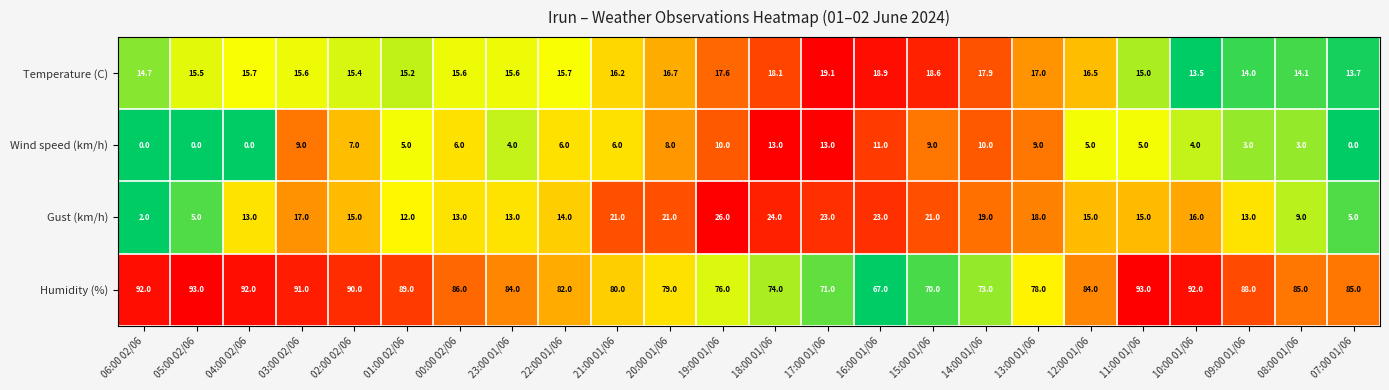

Rank the series by their maximum value, from lowest to highest.

Wind speed (km/h), Temperature (C), Gust (km/h), Humidity (%)